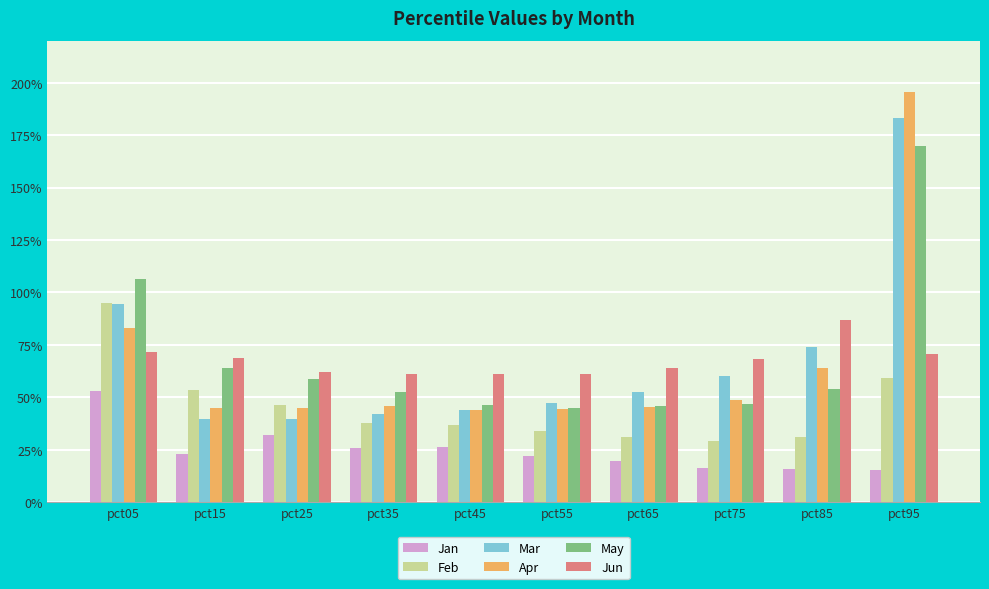

Between pct15 and pct05, which is larger?

pct05